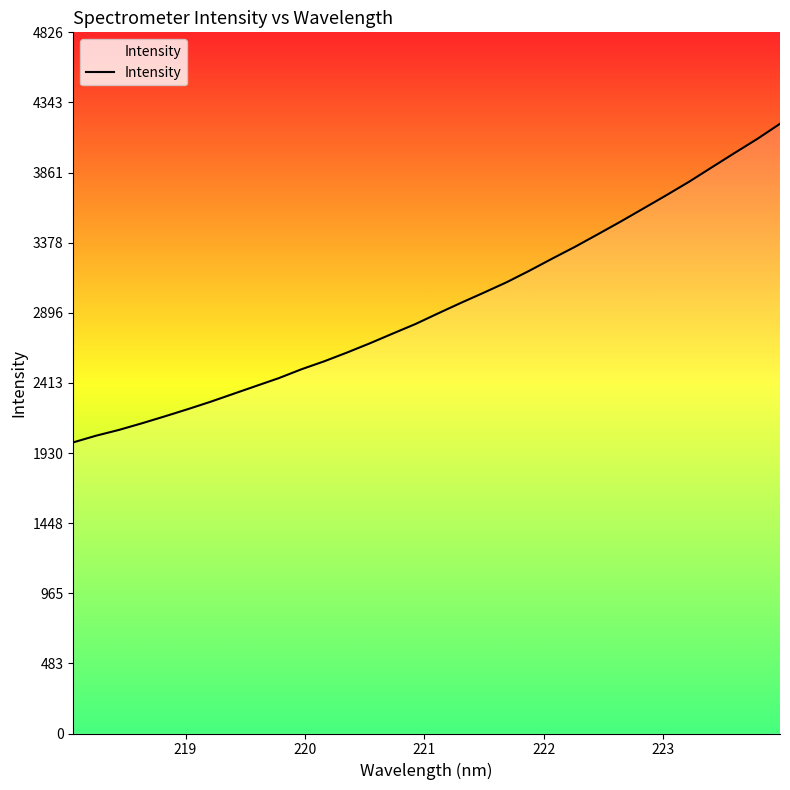

What is the greatest value displayed?

4196.5